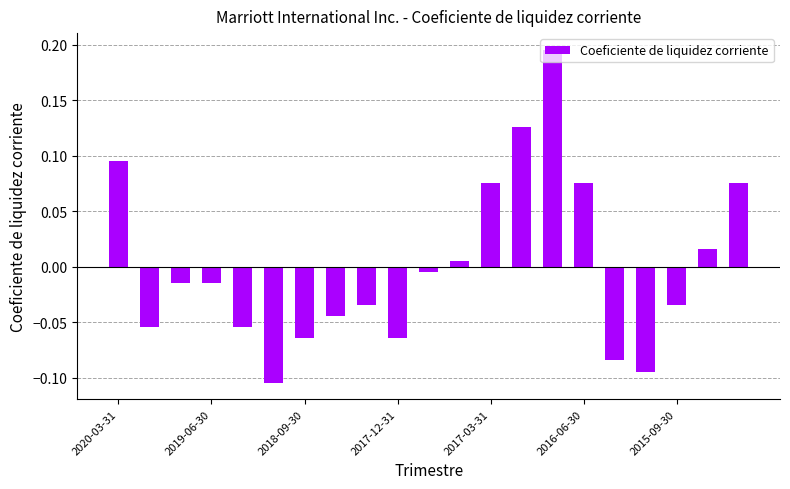

Are the bars horizontal?

No